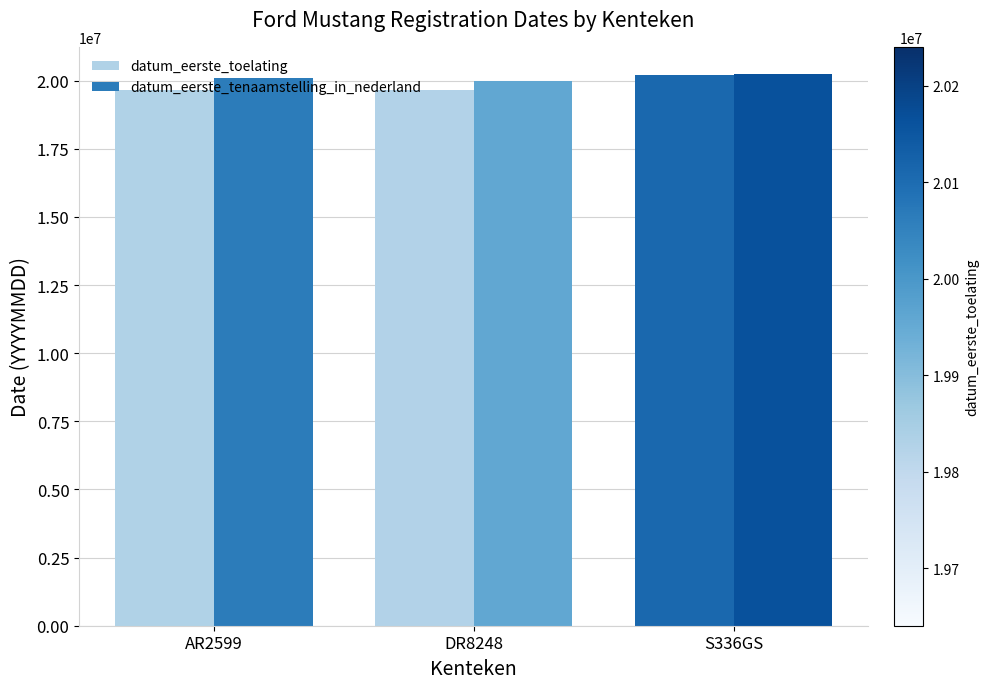

What is the difference between the maximum and minimum values in the datum_eerste_toelating series?

559987